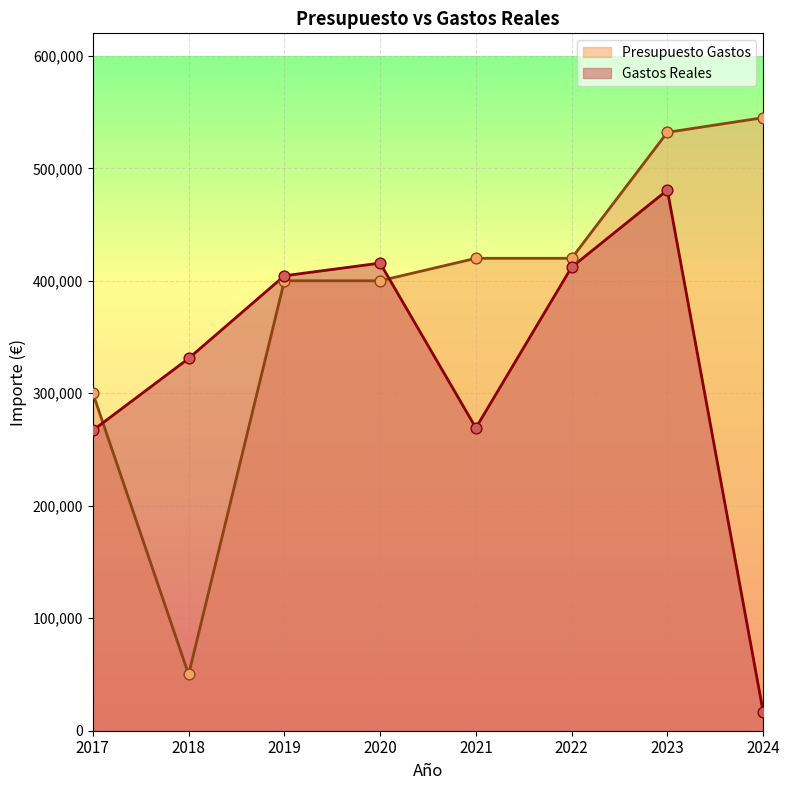

At how many categories does at least one series exceed 217417?

8